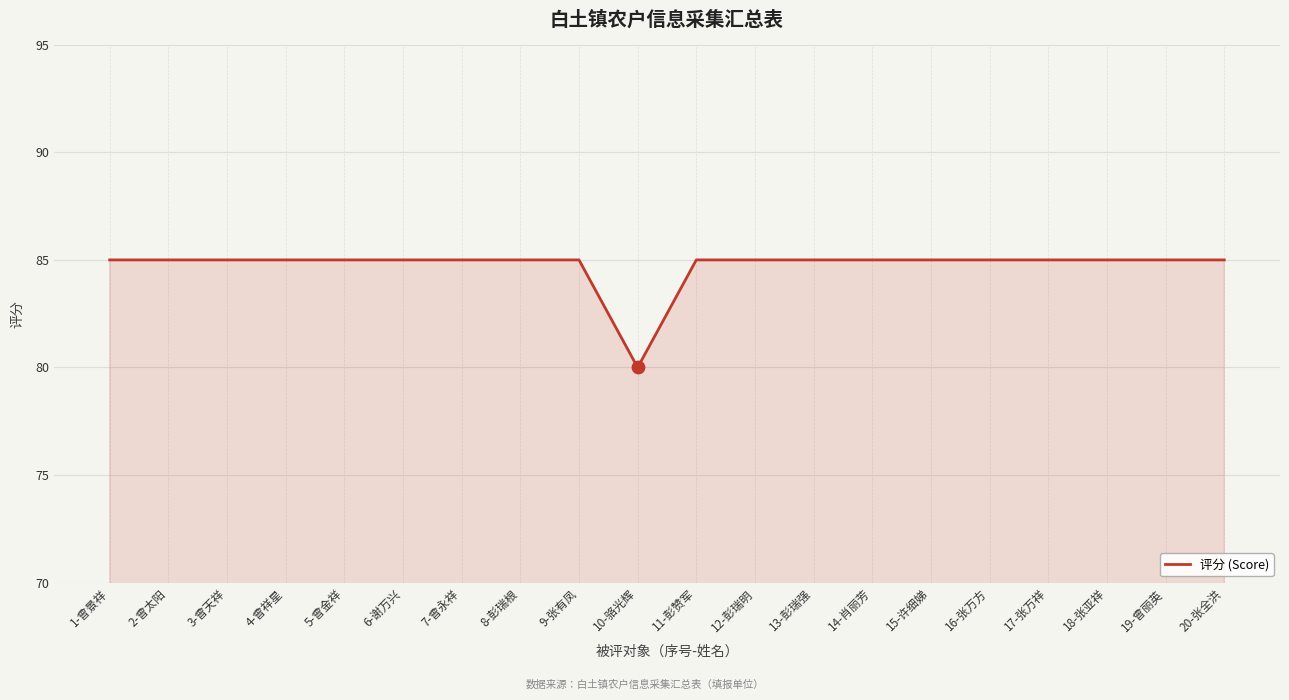

What is the ratio of the value at 6-谢万兴 to the value at 19-曾丽英?

1.0